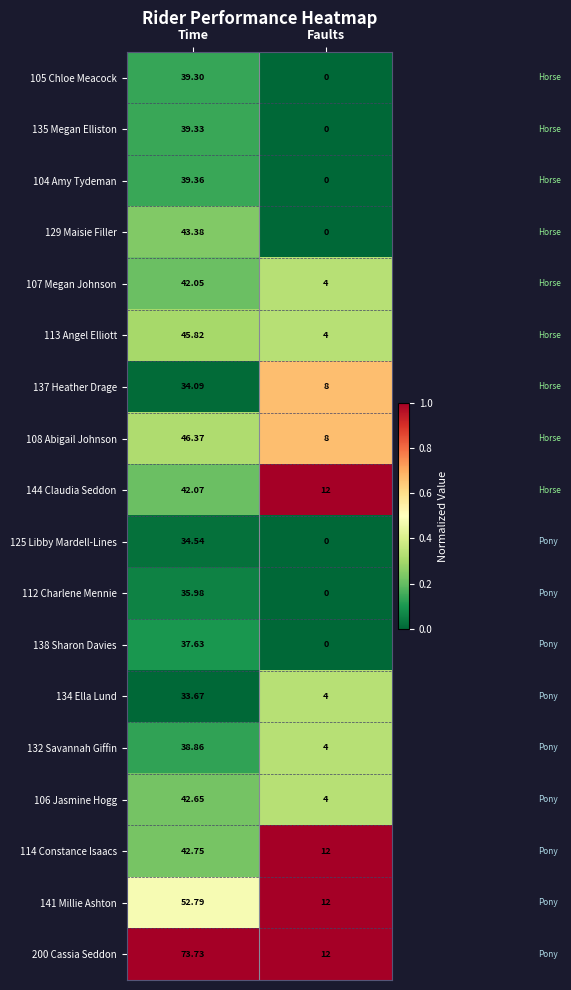

At which label is 135 Megan Elliston closest to 19?

Faults